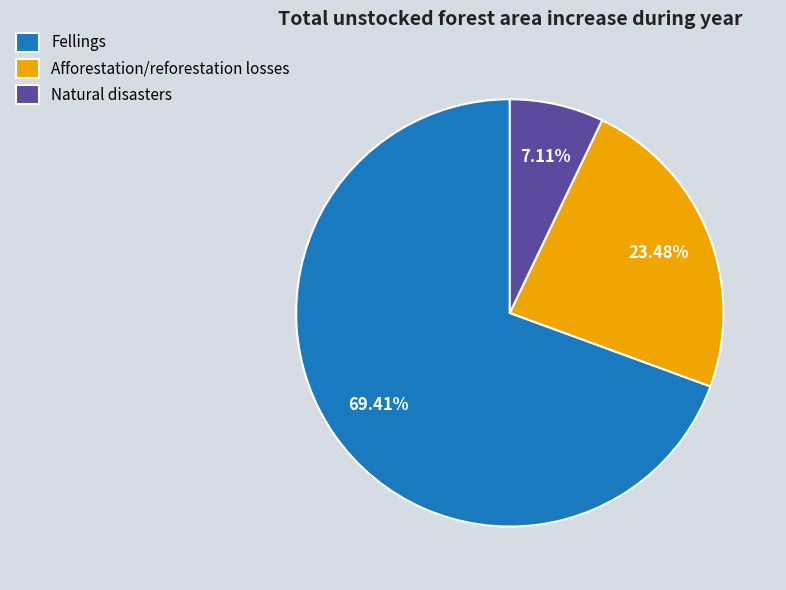

To the nearest percent, what is the combined percentage of Natural disasters and Fellings?

77%